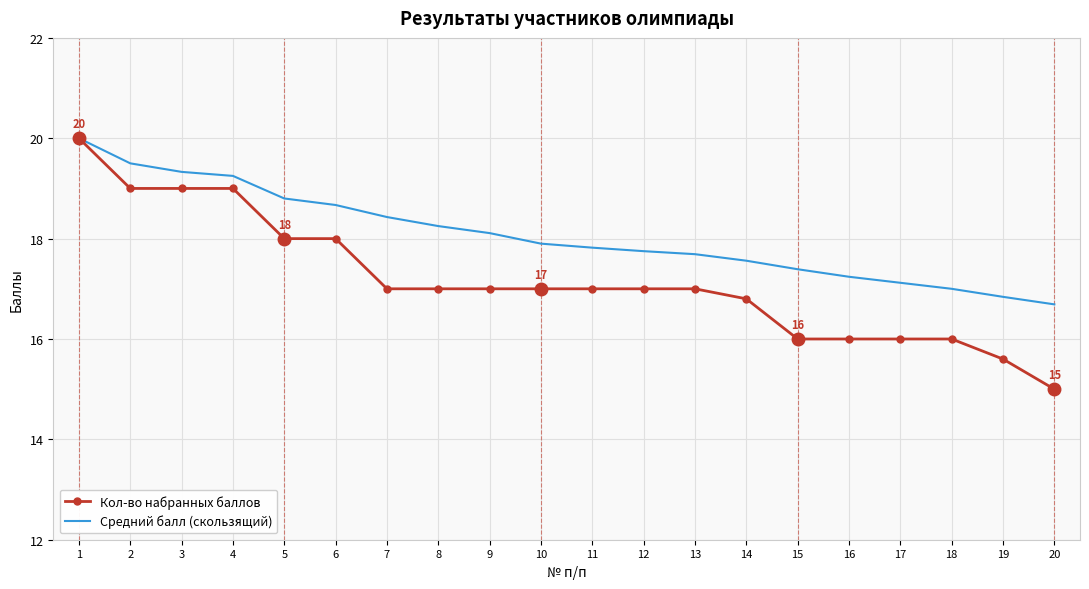

True or false: Средний балл (скользящий) has more than 2 points higher than both neighbors.

False